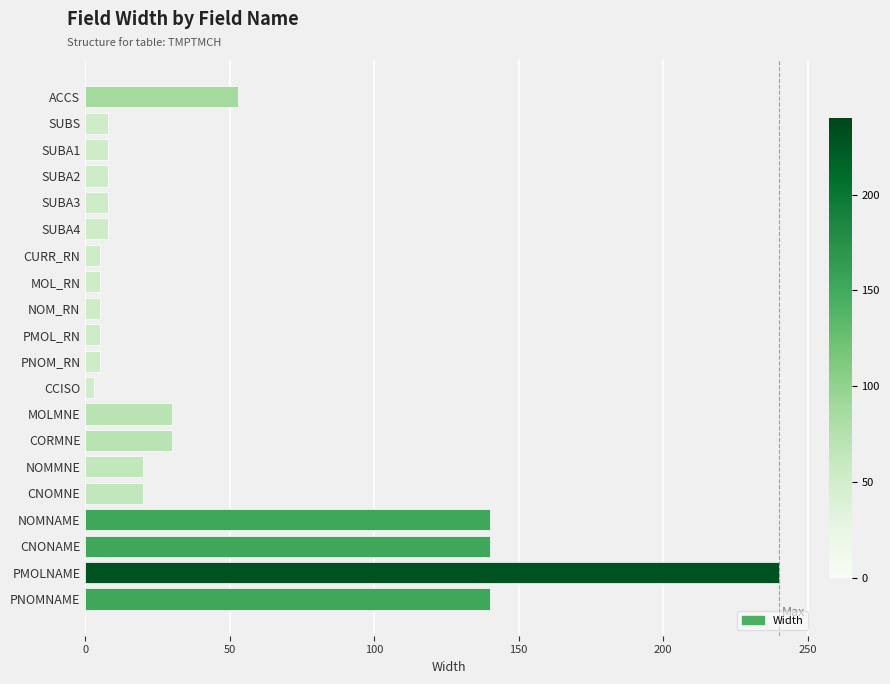

Which has a higher value, SUBA2 or CNOMNE?

CNOMNE